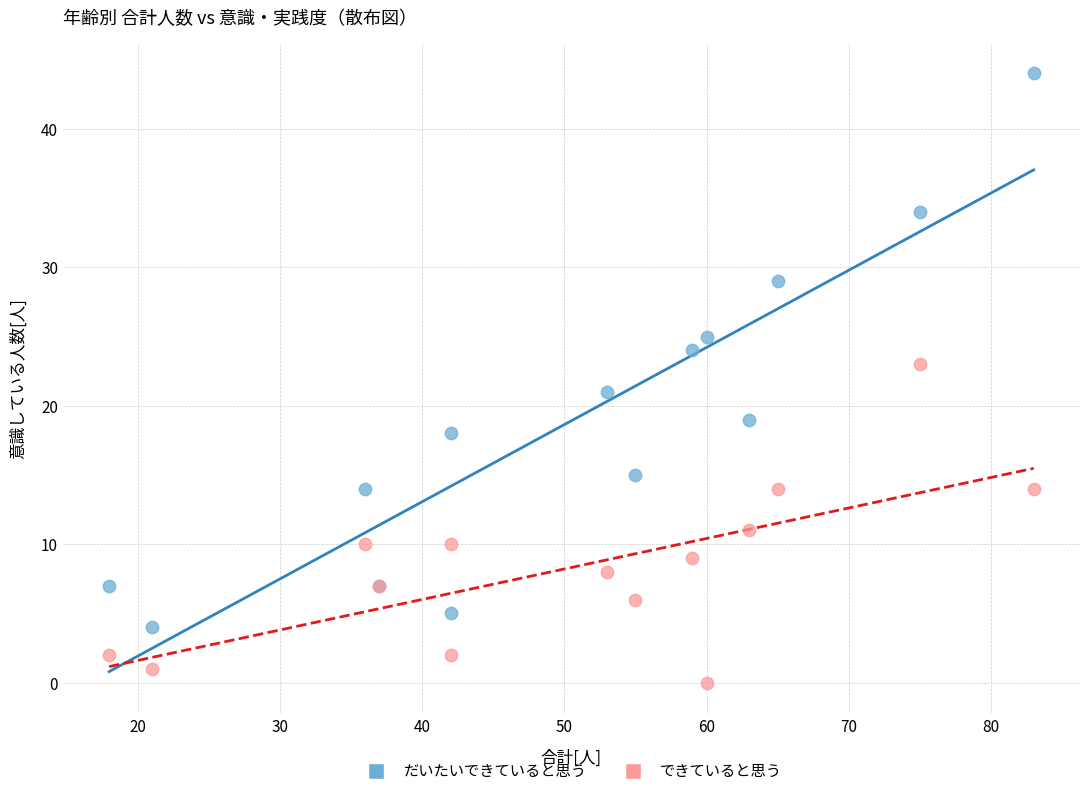

Which series contains the highest Y value?

だいたいできていると思う